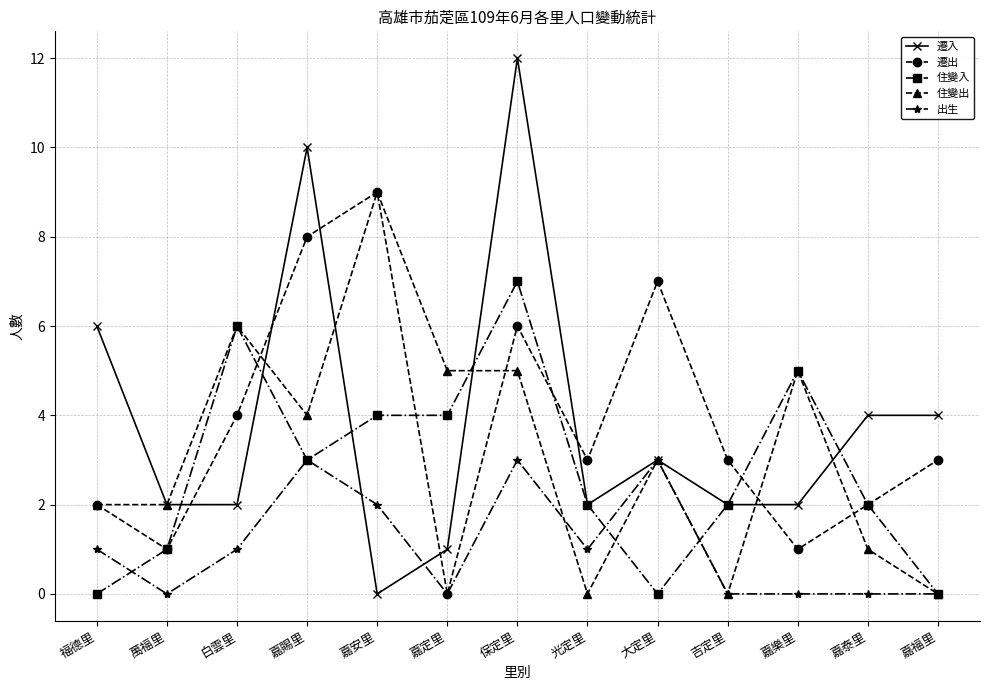

Reading left to right, what are all the values shown in this chart?

遷入: 6	2	2	10	0	1	12	2	3	2	2	4	4
遷出: 2	1	4	8	9	0	6	3	7	3	1	2	3
住變入: 0	1	6	3	4	4	7	2	0	2	5	2	0
住變出: 2	2	6	4	9	5	5	0	3	0	5	1	0
出生: 1	0	1	3	2	0	3	1	3	0	0	0	0